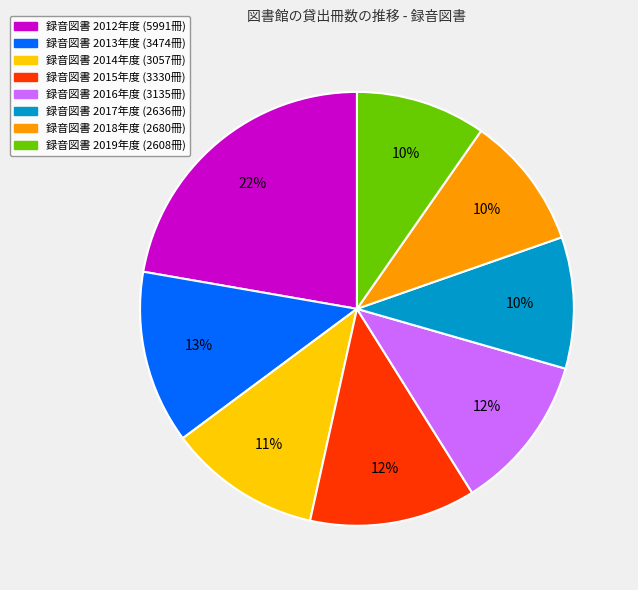

To the nearest percent, what is the average slice percentage?

12%